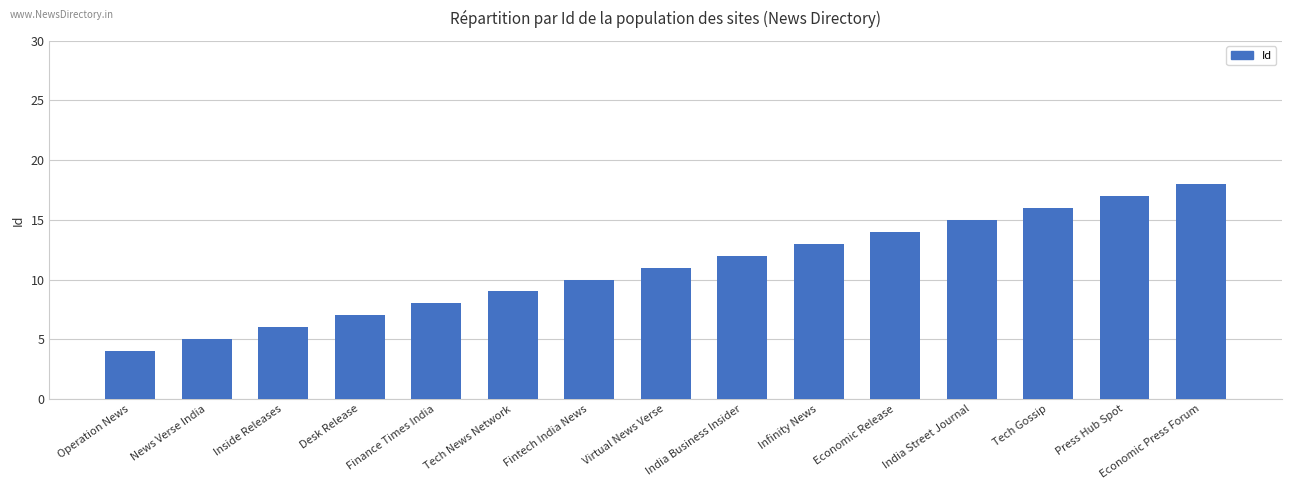

Which label corresponds to the smallest value in the chart?

Operation News